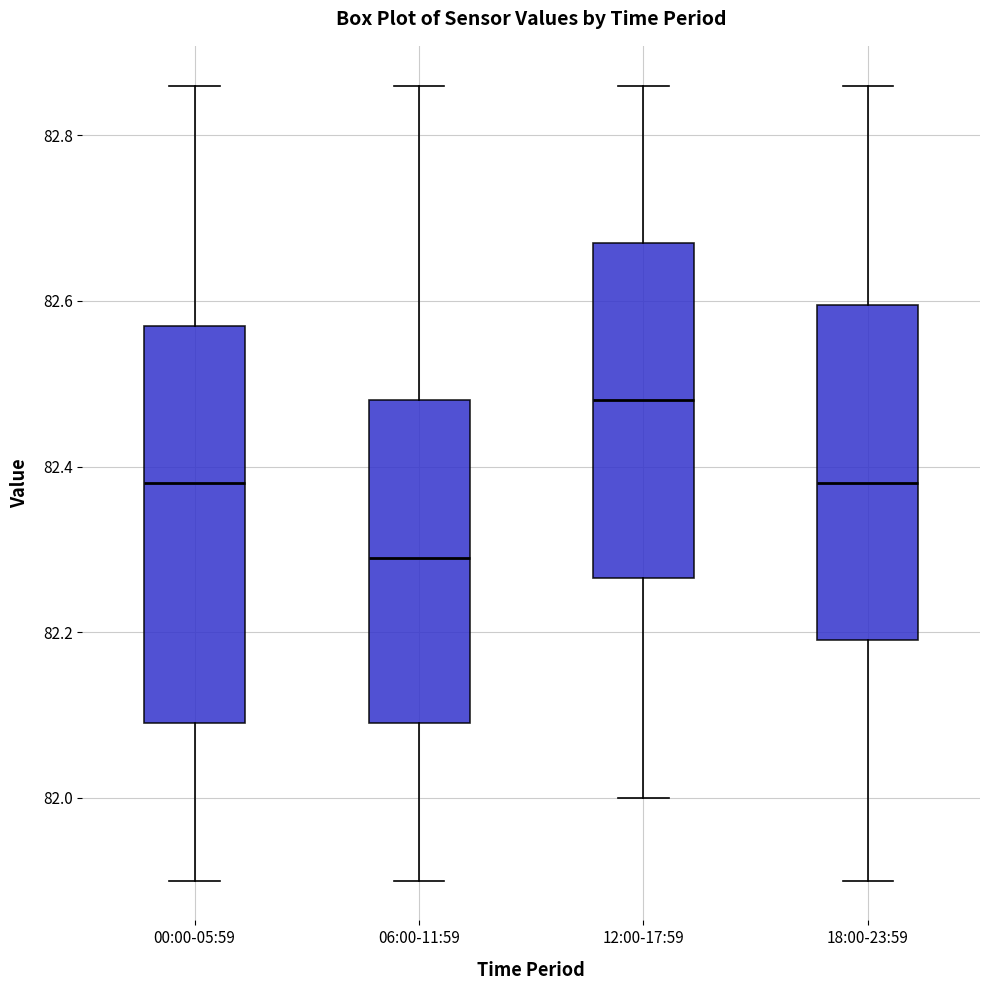

Which box is the tallest, from its lower edge to its upper edge?

00:00-05:59